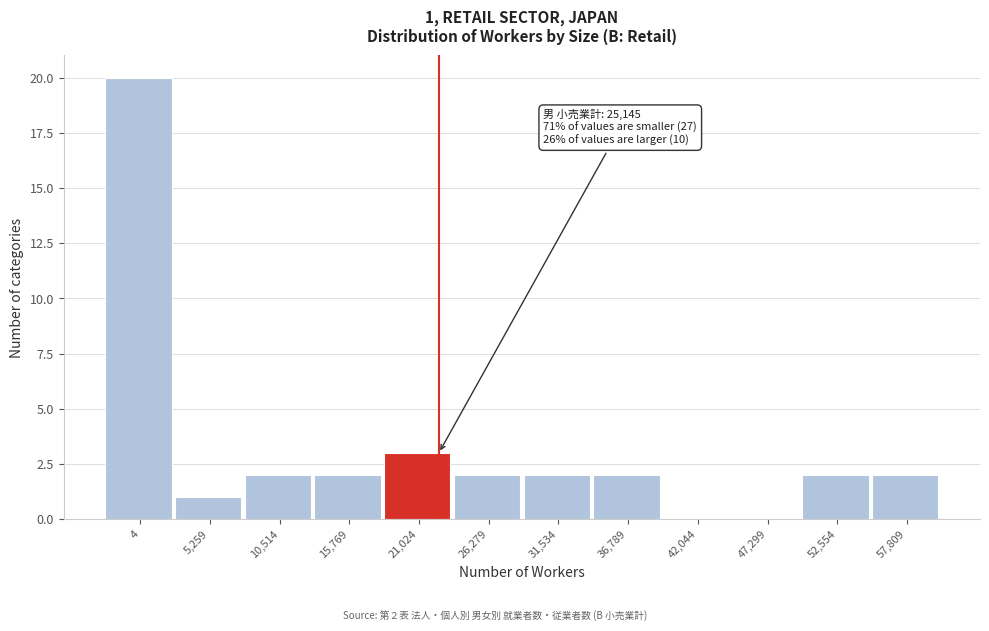

Reading right to left, transcribe all the data shown in this chart.

57,809=2	52,554=2	47,299=0	42,044=0	36,789=2	31,534=2	26,279=2	21,024=3	15,769=2	10,514=2	5,259=1	4=20